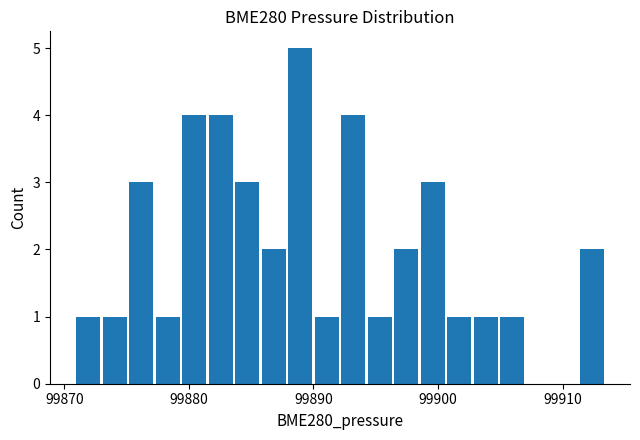

Around what value on the x-axis is the tallest bar? Give the approximate position of its centre, as read against the axis.

99889